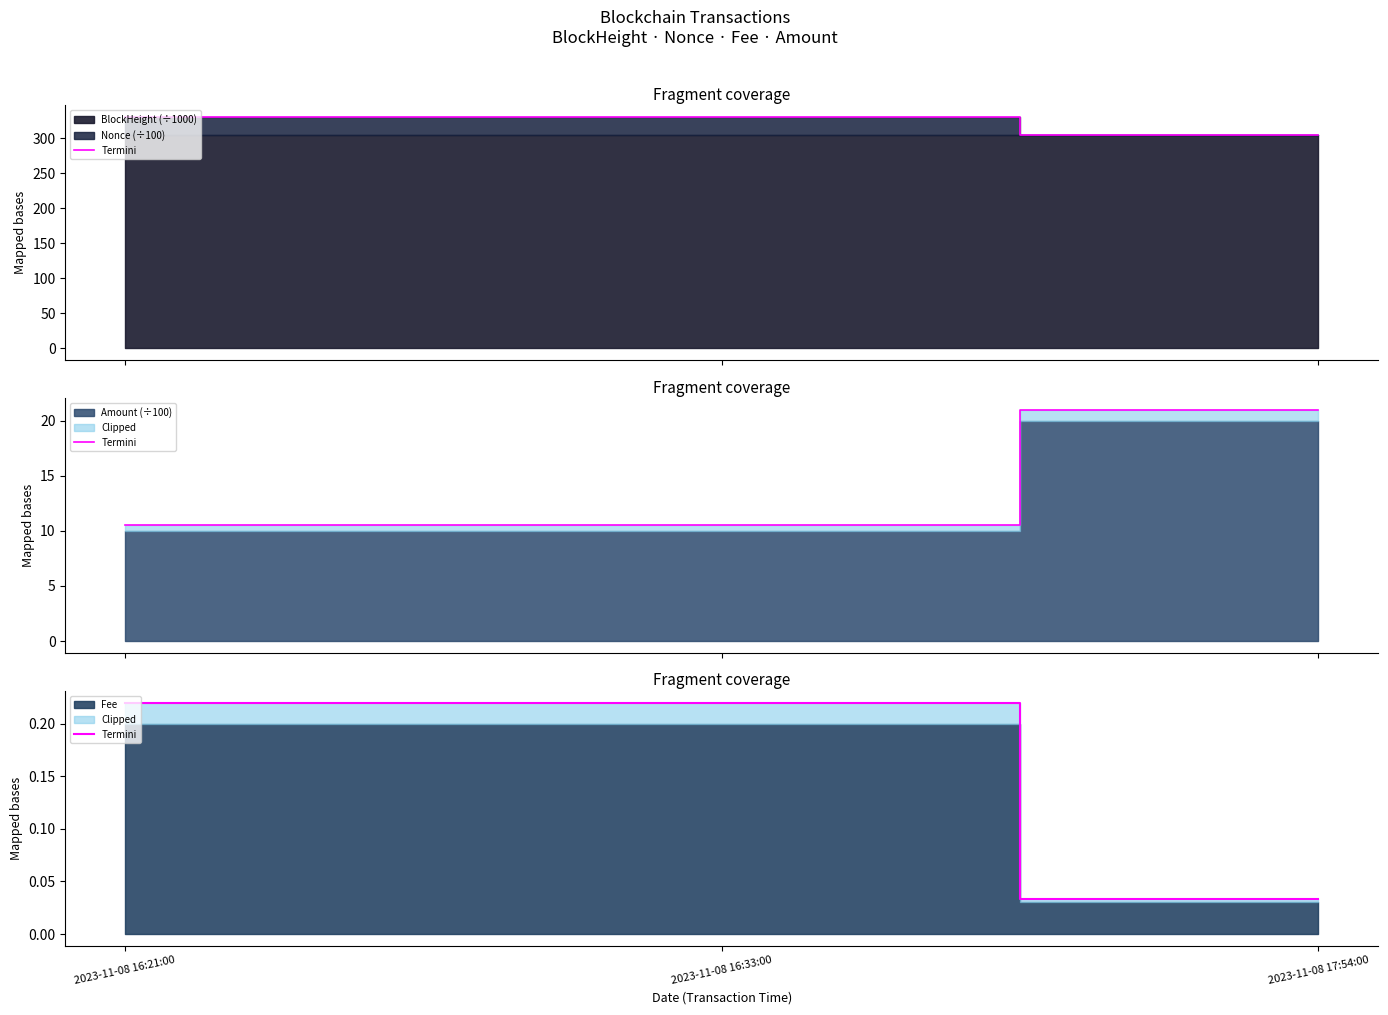

Reading left to right, extract all data points from this chart.

0.2	0.2	0.0